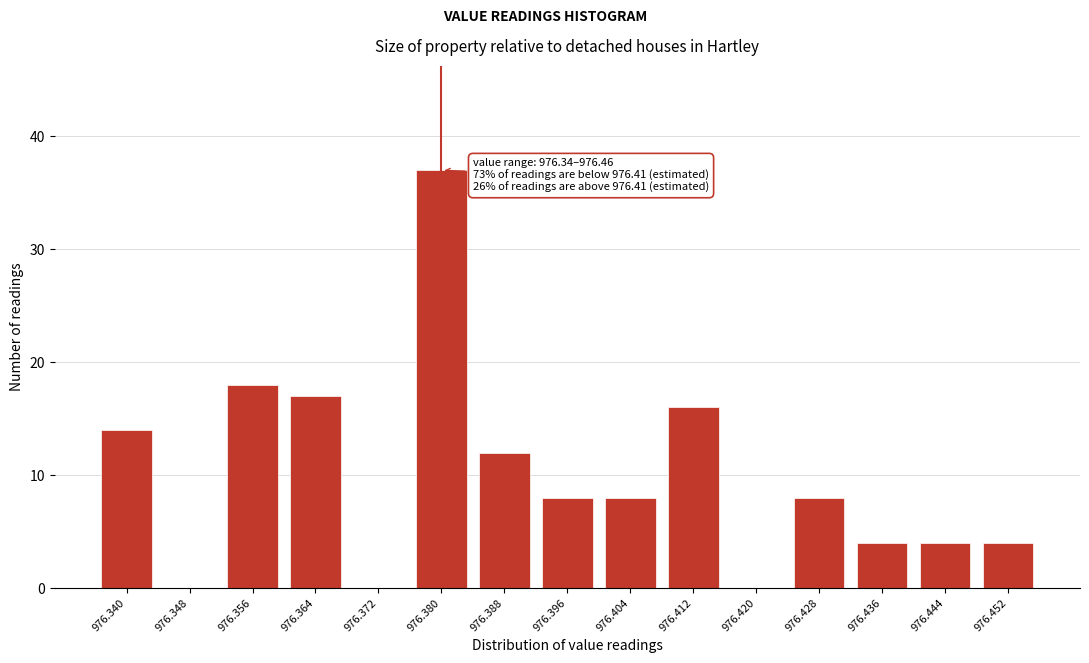

Reading left to right, transcribe all the data shown in this chart.

976.340=14	976.348=0	976.356=18	976.364=17	976.372=0	976.380=37	976.388=12	976.396=8	976.404=8	976.412=16	976.420=0	976.428=8	976.436=4	976.444=4	976.452=4